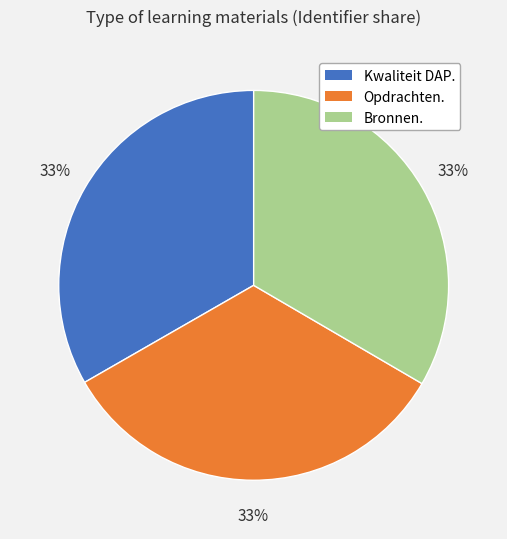

Is it true that Kwaliteit DAP. is 23% of the pie?

False